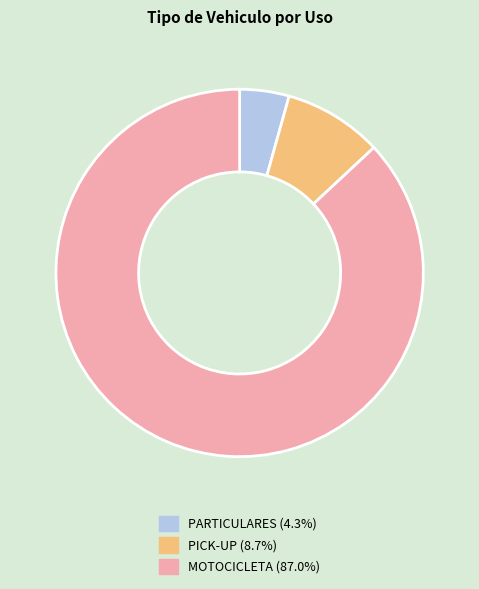

Which slice represents more than half of the pie?

MOTOCICLETA